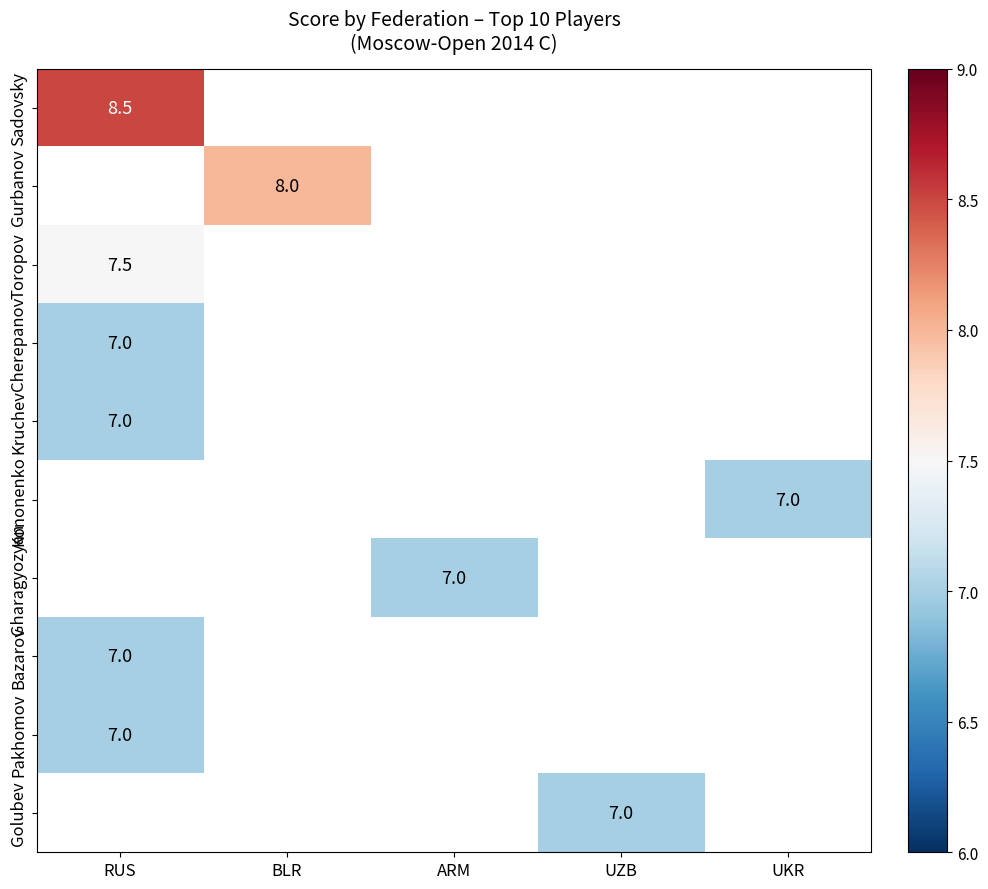

The value of Sadovsky at RUS is 4.3. True or false?

False